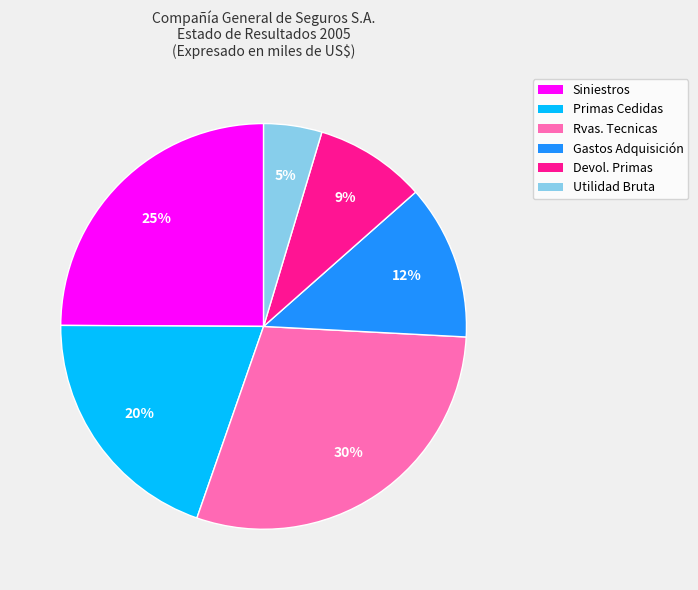

Is there any slice that represents more than half of the pie?

No